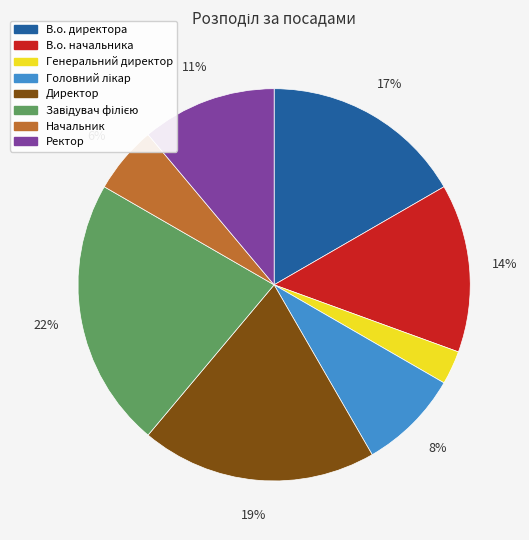

To the nearest percent, what is the difference between the largest and smallest slice percentages?

19%